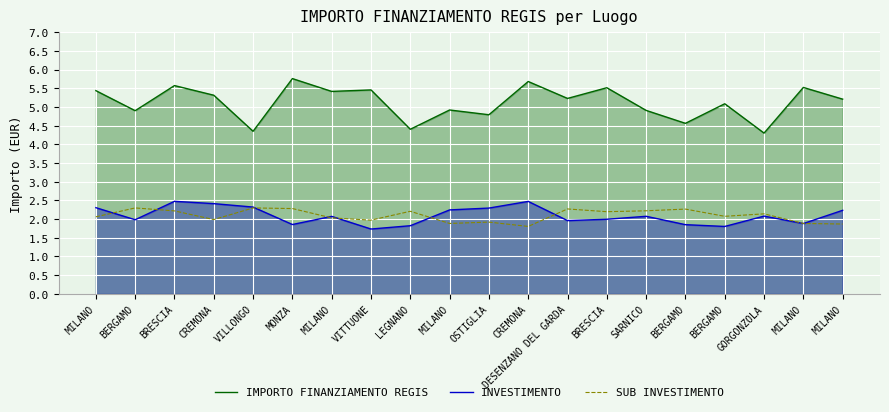

How many distinct data groups are displayed?

3